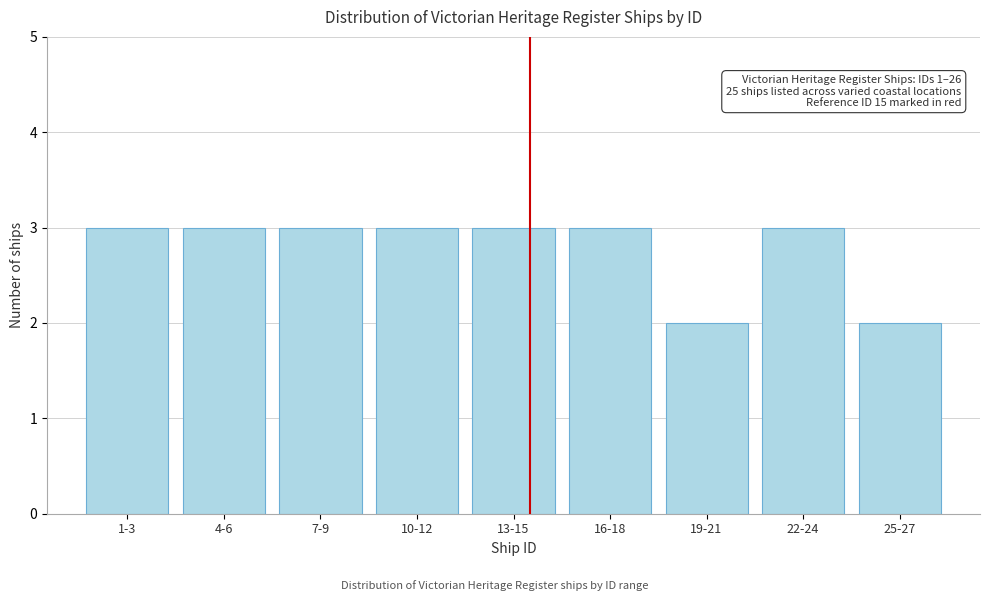

Reading left to right, transcribe all the data shown in this chart.

3	3	3	3	3	3	2	3	2